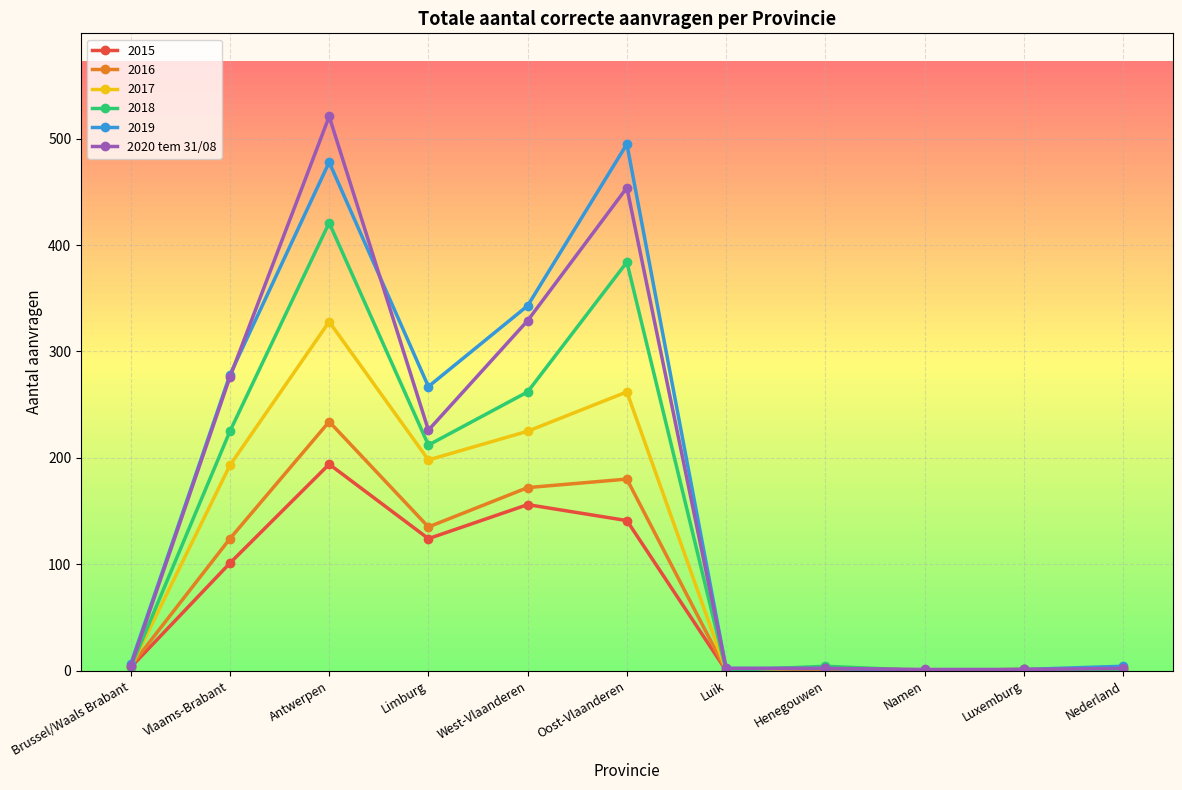

Between Antwerpen and Limburg, which series saw the biggest shift?

2020 tem 31/08